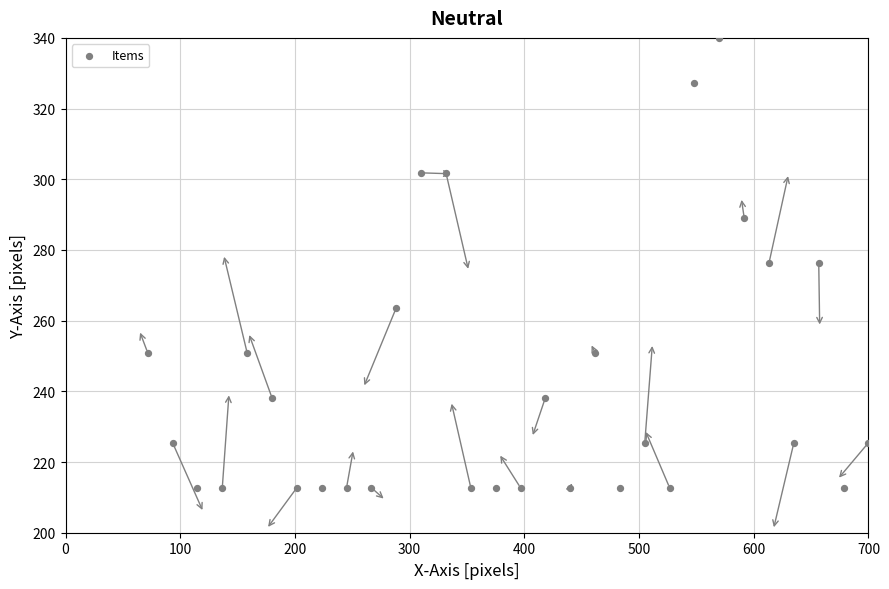

What is the range of Y values (max minus min)?

127.3